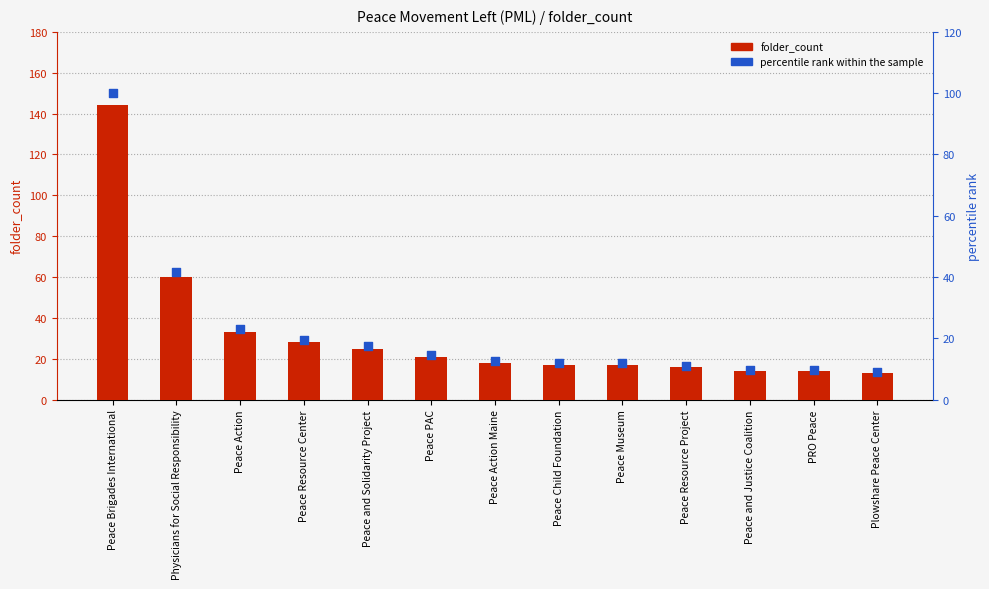

At which category is the sum across all series the highest?

Peace Brigades International